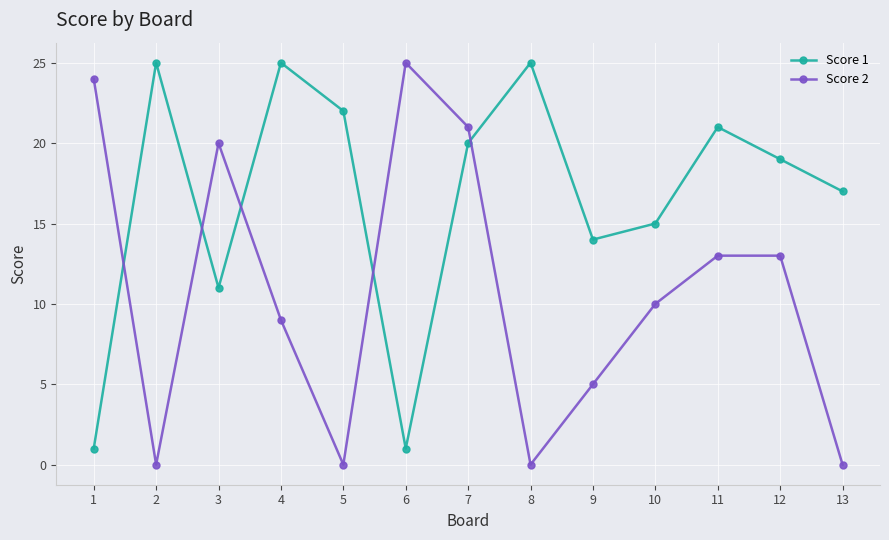

How many lines are shown in the chart?

2